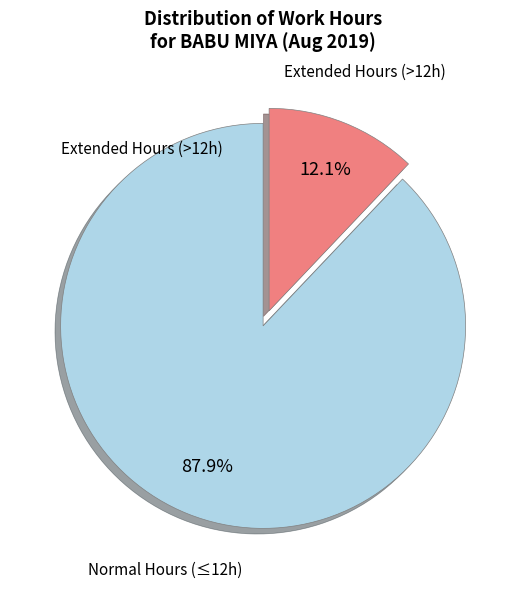

Is there a majority slice in this chart?

Yes